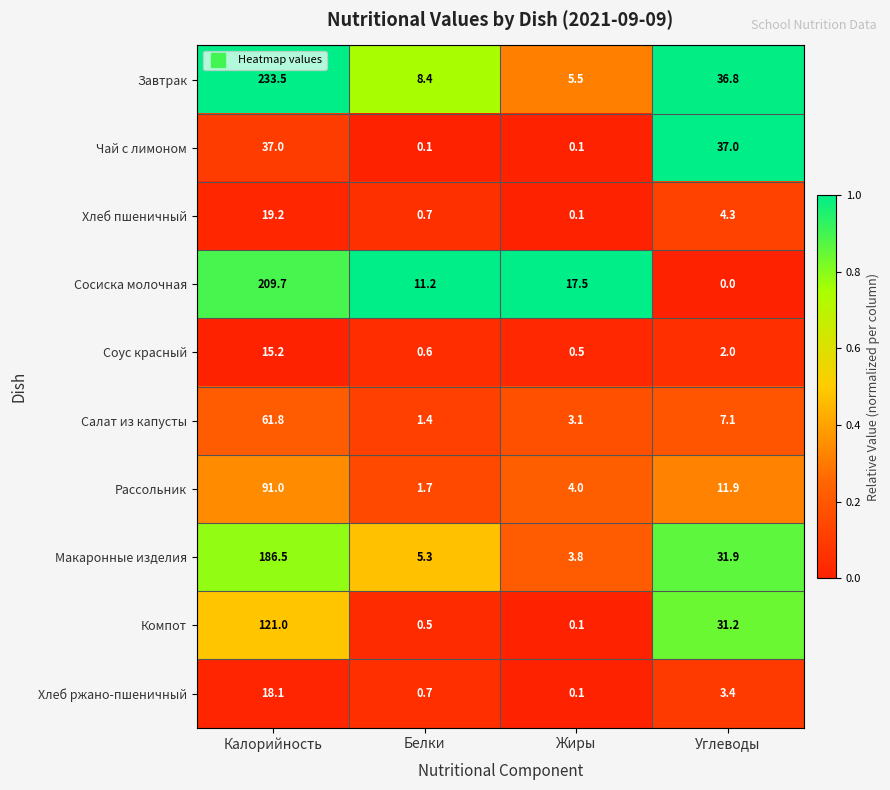

Which series changed the most between Белки and Жиры?

Сосиска молочная